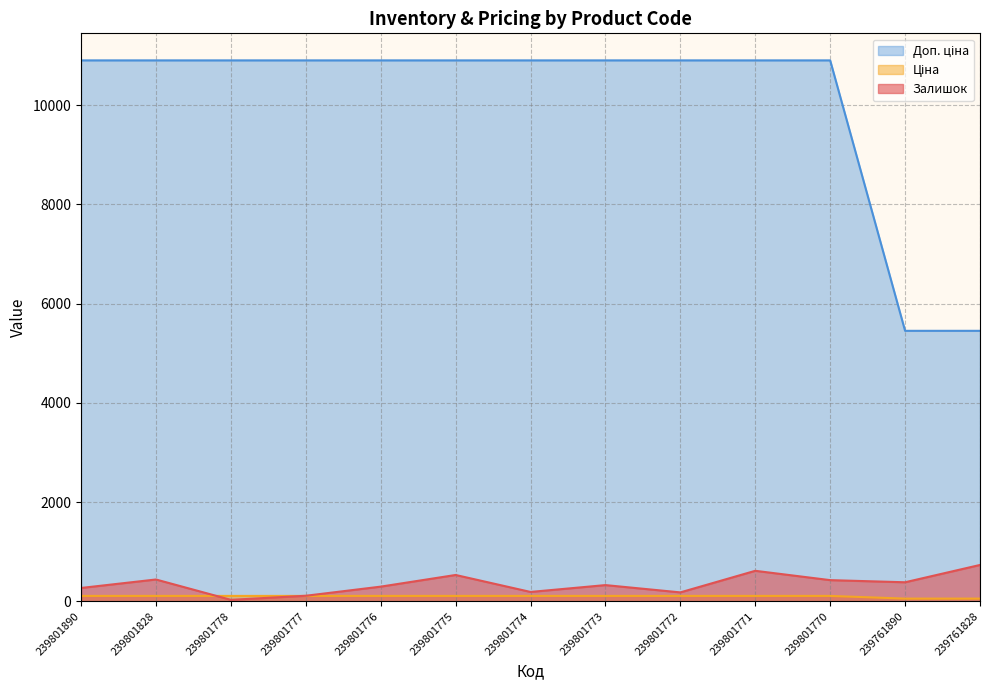

At how many categories does at least one series exceed 1712?

13